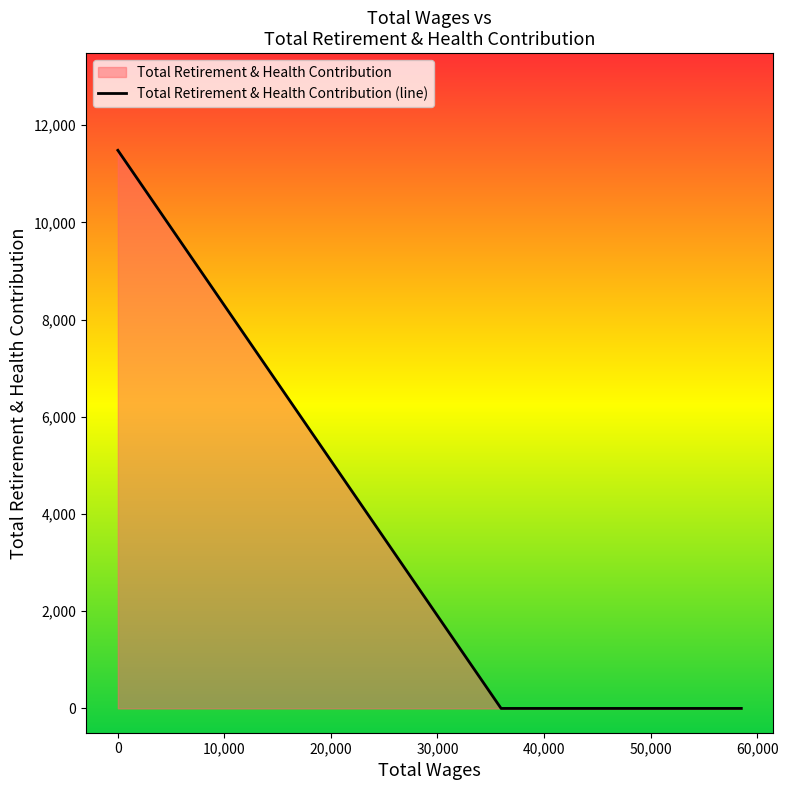

What is the sum of all values?

11485